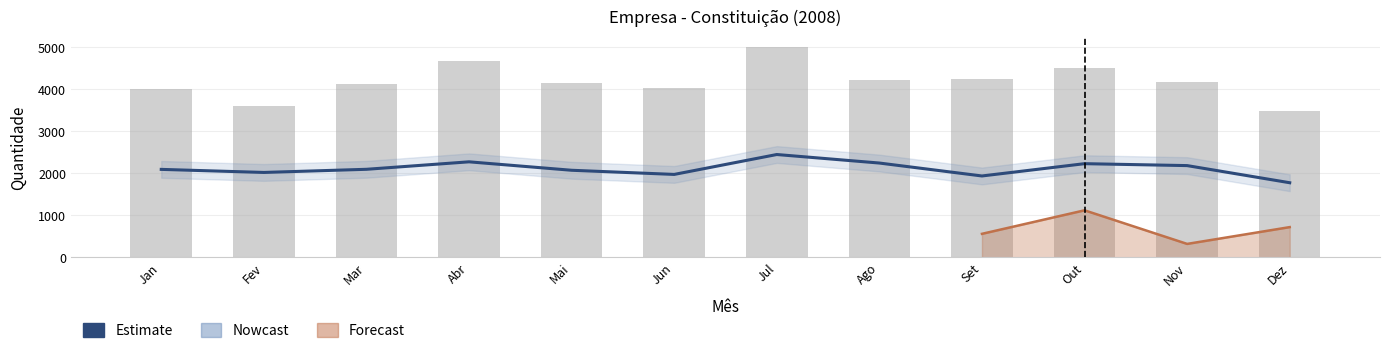

Reading right to left, extract all data points from this chart.

Estimate: Dez=1777	Nov=2185	Out=2231	Set=1938	Ago=2246	Jul=2449	Jun=1975	Mai=2074	Abr=2275	Mar=2097	Fev=2022	Jan=2095
Total: Dez=3495	Nov=4174	Out=4504	Set=4244	Ago=4225	Jul=5001	Jun=4026	Mai=4155	Abr=4685	Mar=4122	Fev=3616	Jan=4019